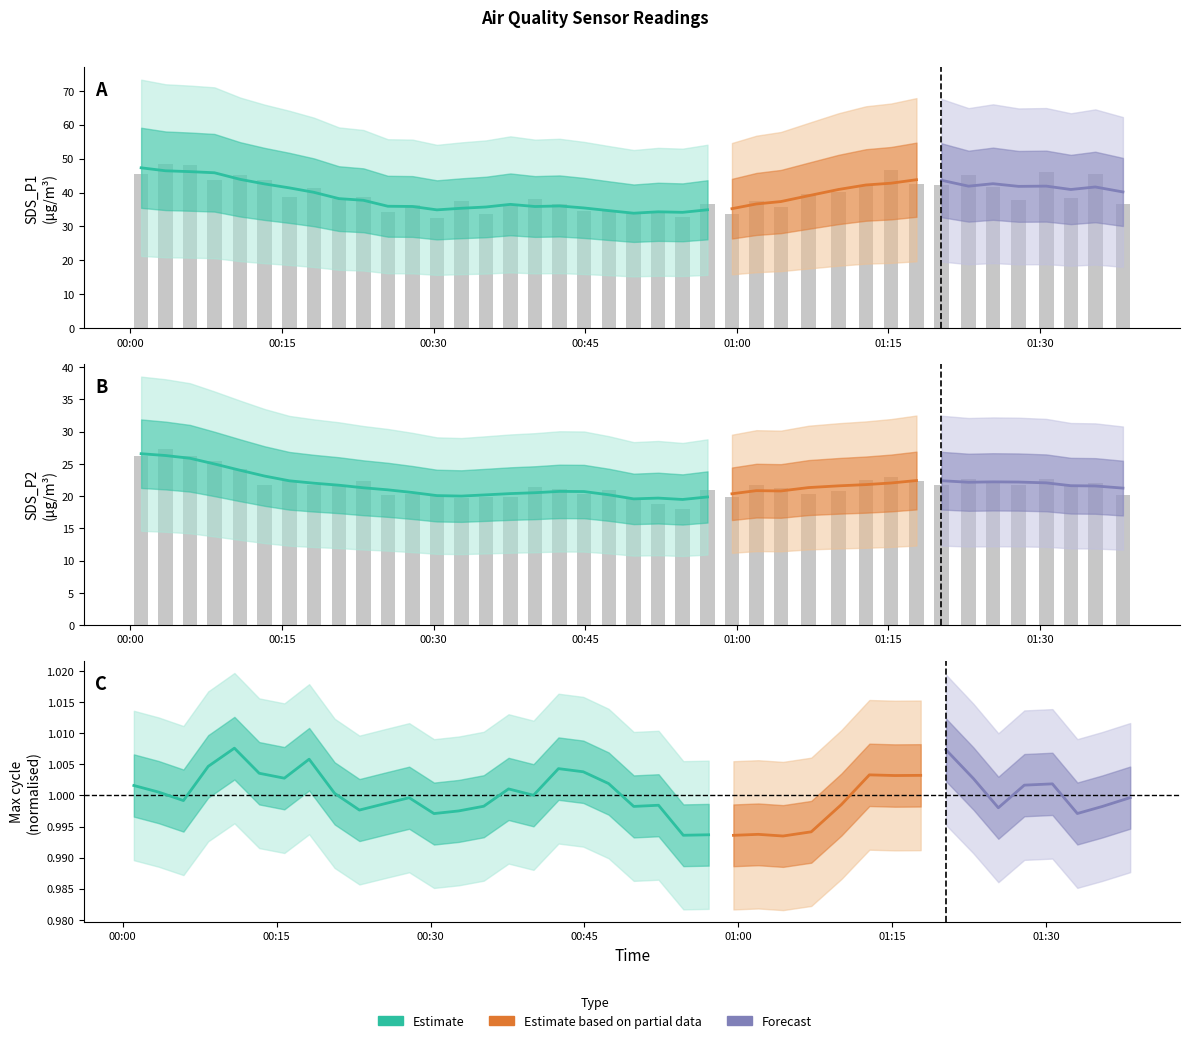

Which series has the largest range (max minus min)?

SDS_P1